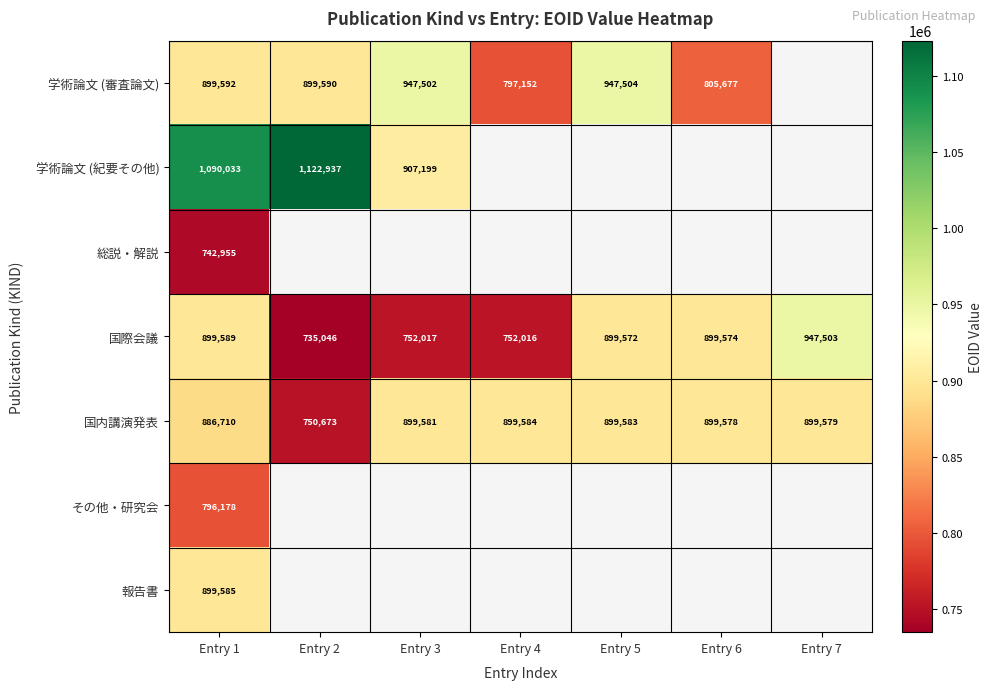

At Entry 1, list the series in order from largest to smallest.

学術論文 (紀要その他), 学術論文 (審査論文), 国際会議, 報告書, 国内講演発表, その他・研究会, 総説・解説